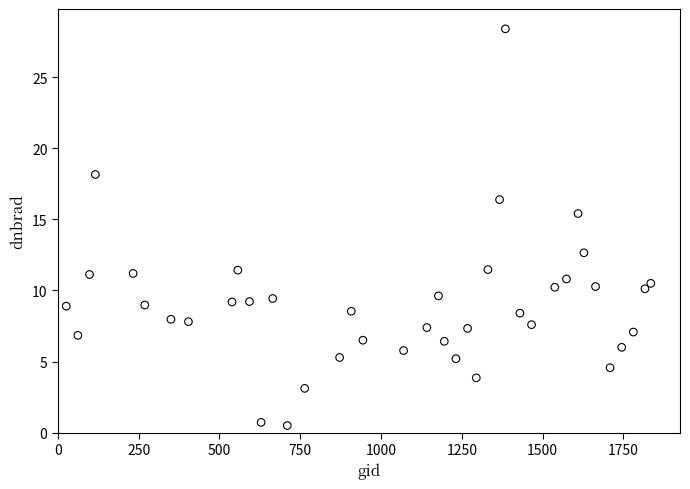

What is the range of X values (max minus min)?

1809.0